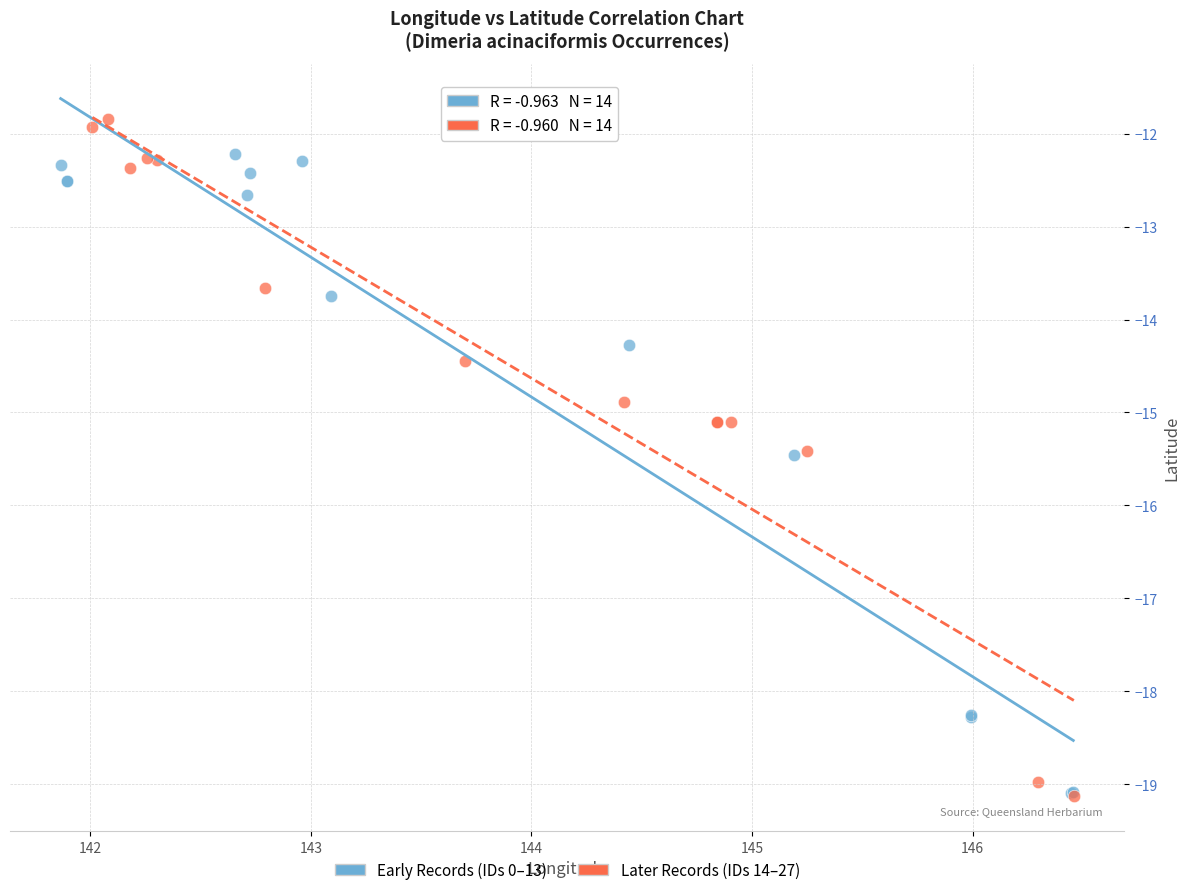

Which series has the widest spread of Y values?

Later Records (IDs 14–27)